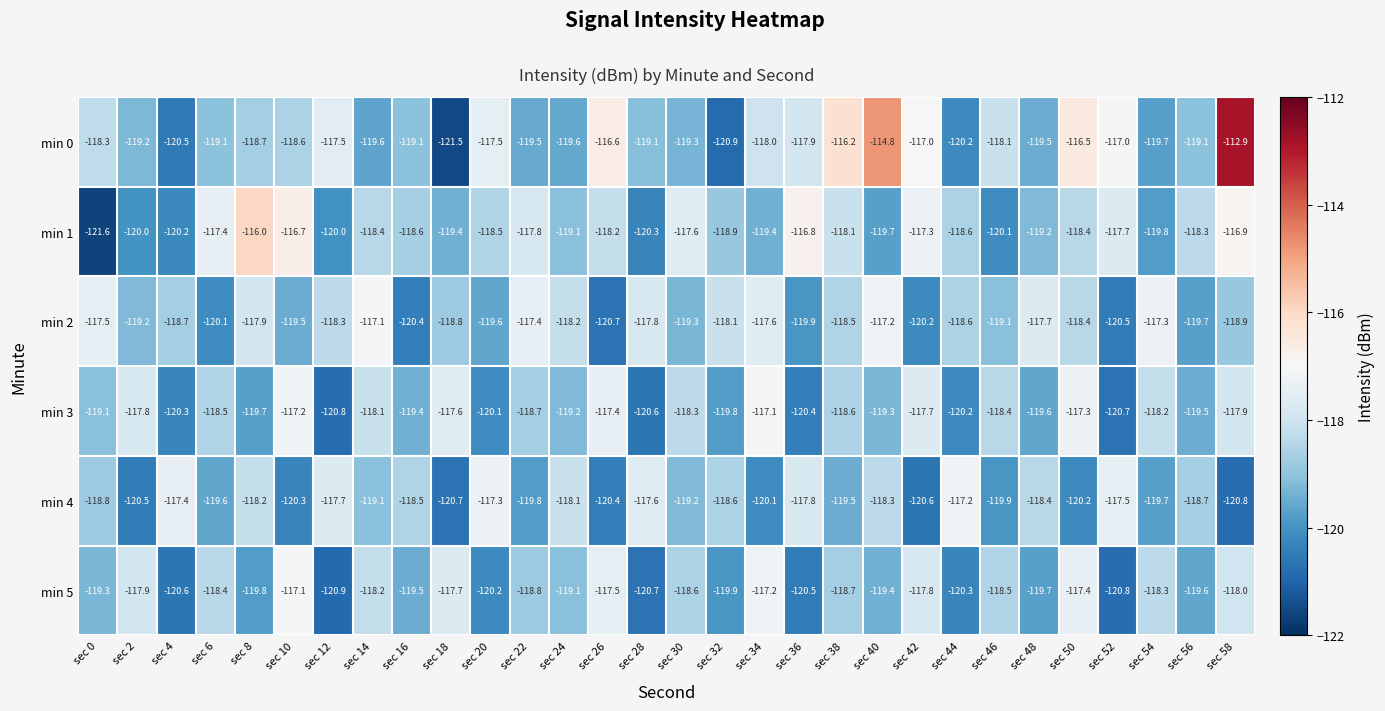

Which series has the largest range (max minus min)?

min 0